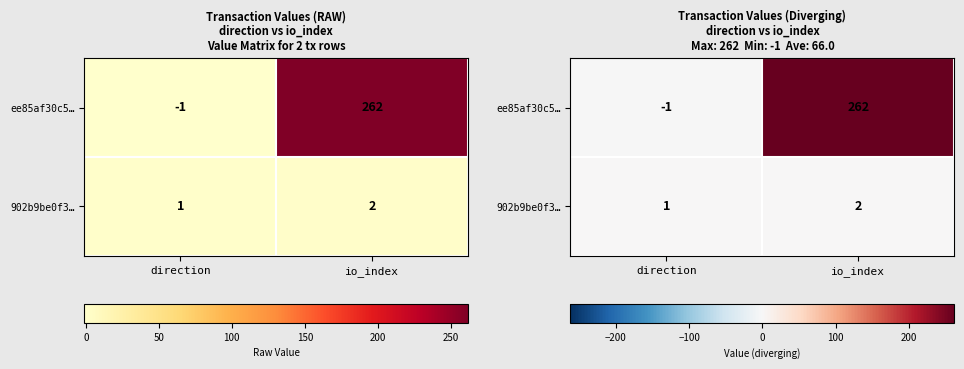

Is it true that 902b9be0f3… equals 3 at io_index?

False